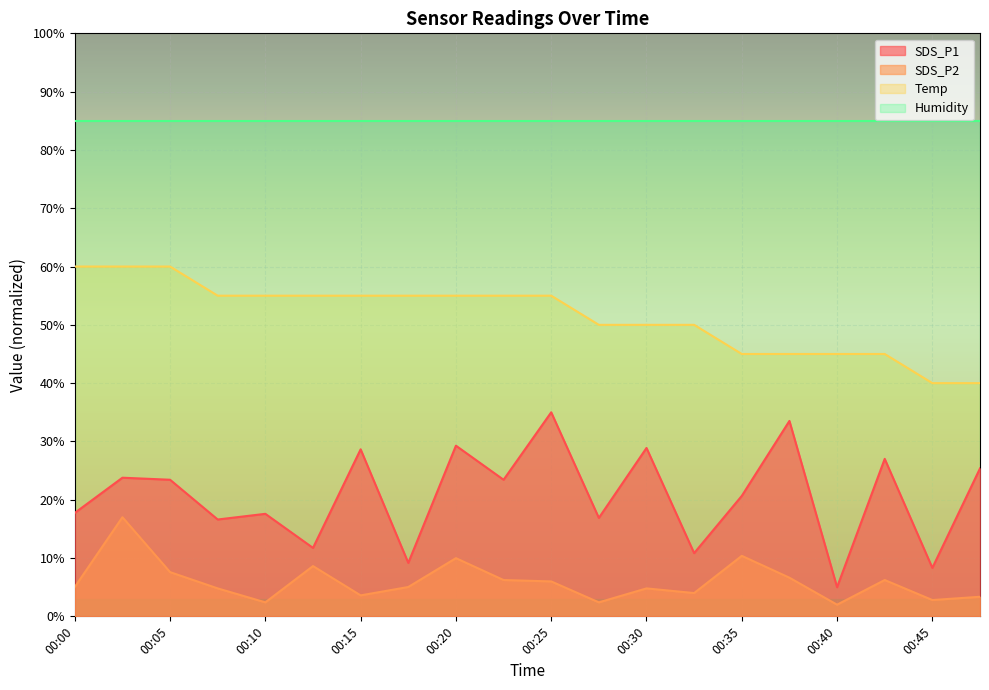

What is the value of the Temp point at the 5th from the left?

55.0